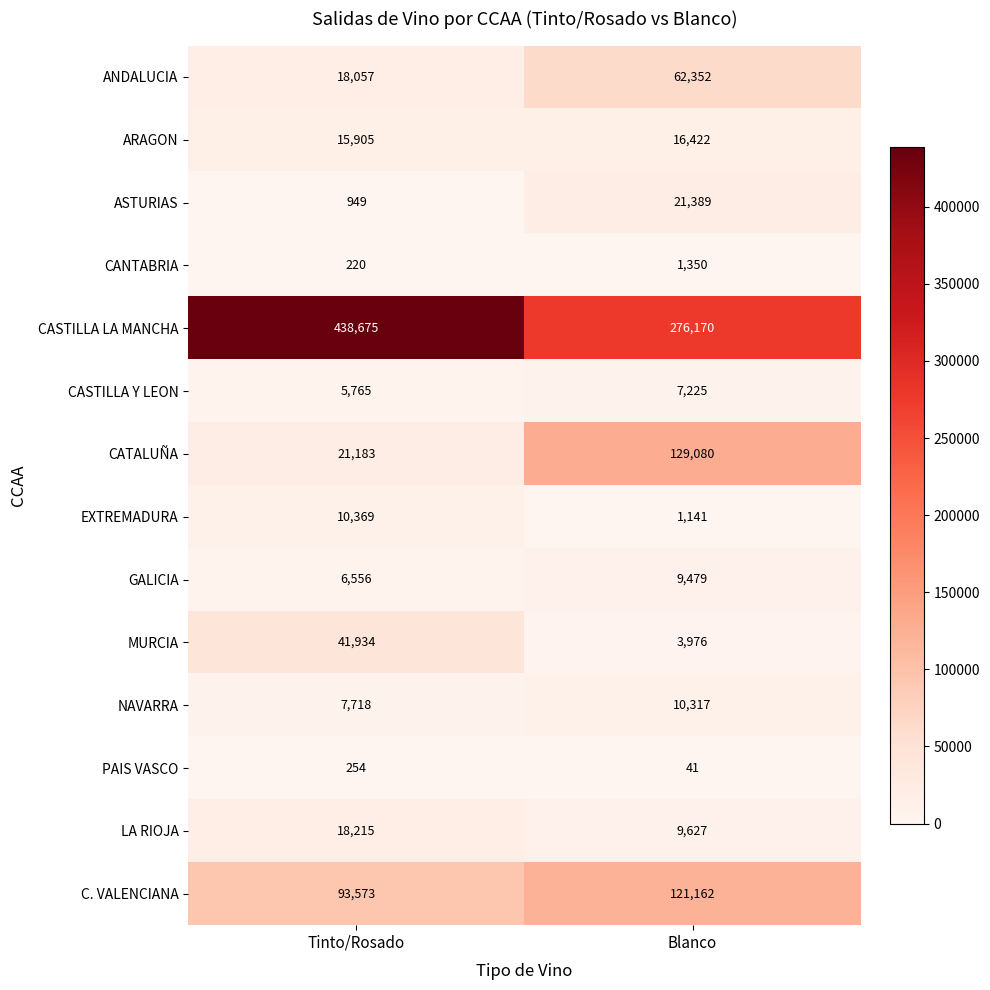

Reading right to left, what are all the values shown in this chart?

ANDALUCIA: 62352	18057
ARAGON: 16422	15905
ASTURIAS: 21389	949
CANTABRIA: 1350	220
CASTILLA LA MANCHA: 276170	438675
CASTILLA Y LEON: 7225	5765
CATALUÑA: 129080	21183
EXTREMADURA: 1141	10369
GALICIA: 9479	6556
MURCIA: 3976	41934
NAVARRA: 10317	7718
PAIS VASCO: 41	254
LA RIOJA: 9627	18215
C. VALENCIANA: 121162	93573